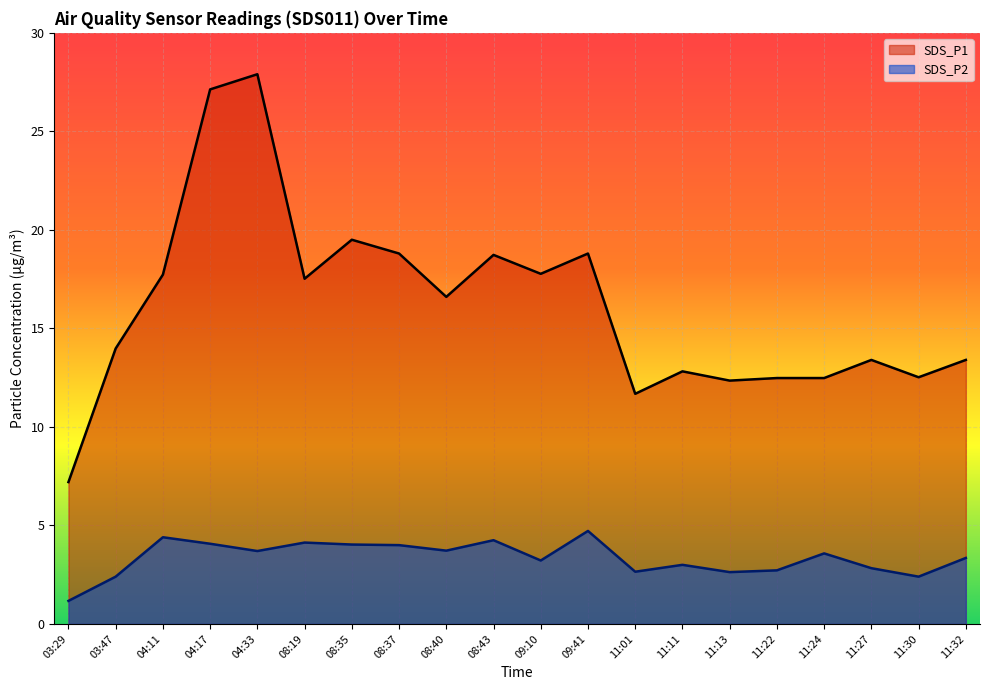

What is the difference between the SDS_P2 values at 08:43 and 03:47?

1.9